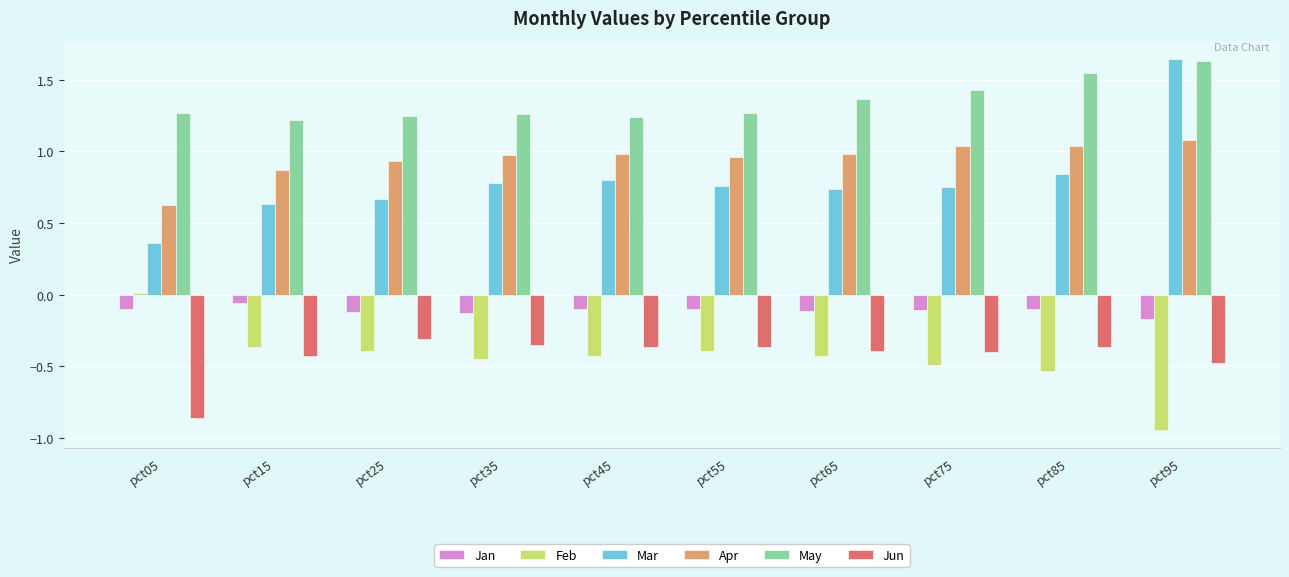

At which category is the sum across all series the highest?

pct95